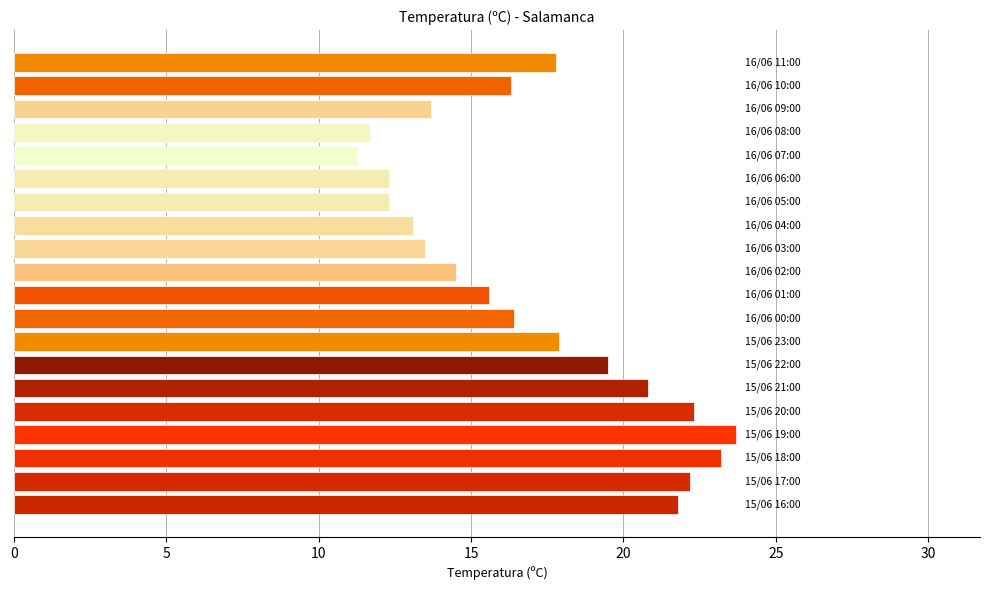

What is the average value?

17.0